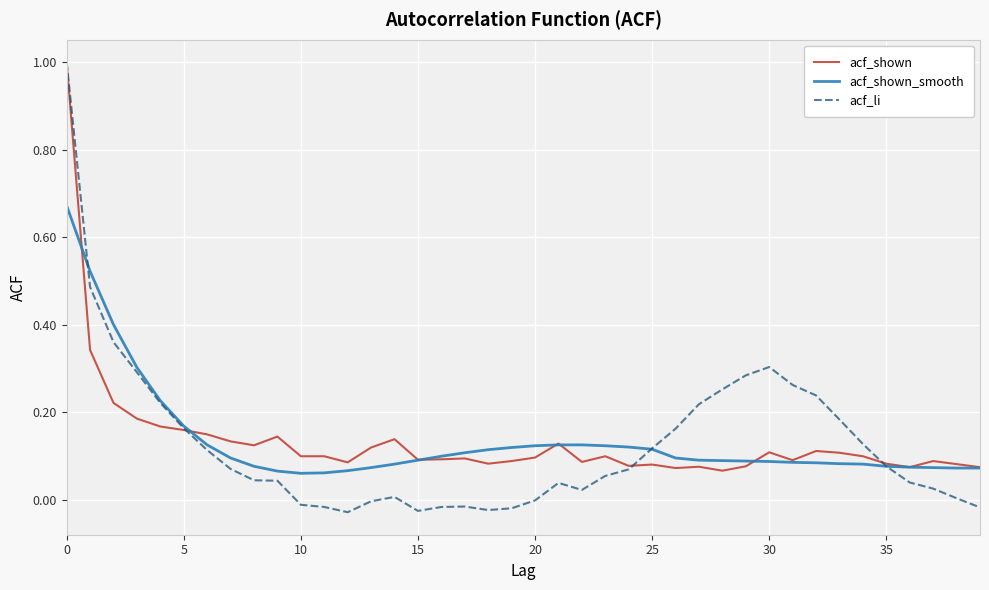

What are all the series names shown in the legend?

acf_shown, acf_shown_smooth, acf_li